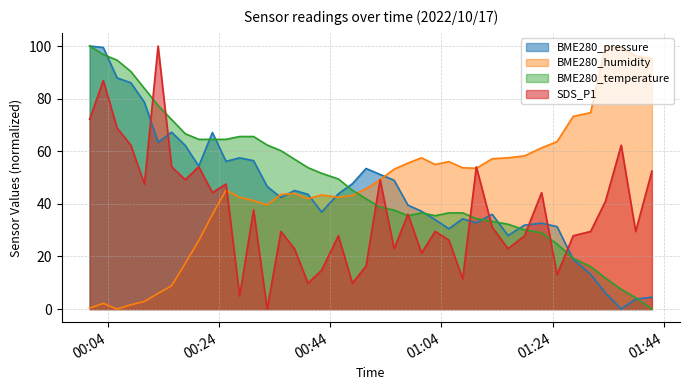

How many times do BME280_temperature and BME280_humidity cross each other?

1